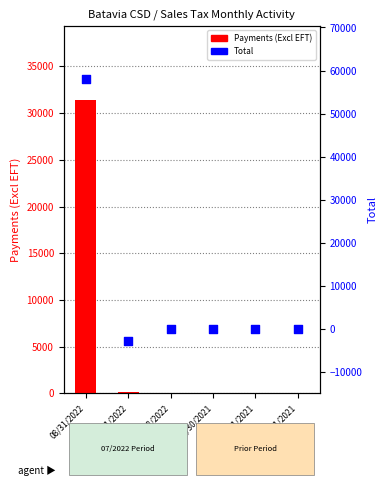

Which series has the largest total across all categories?

Total